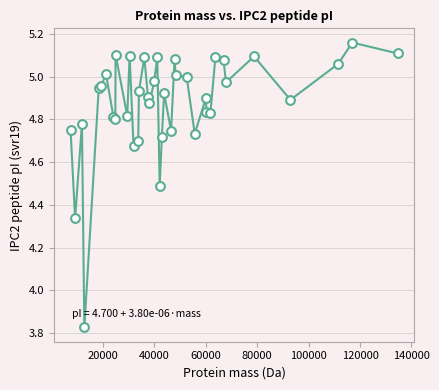

What is the difference between the maximum and minimum values?

1.3